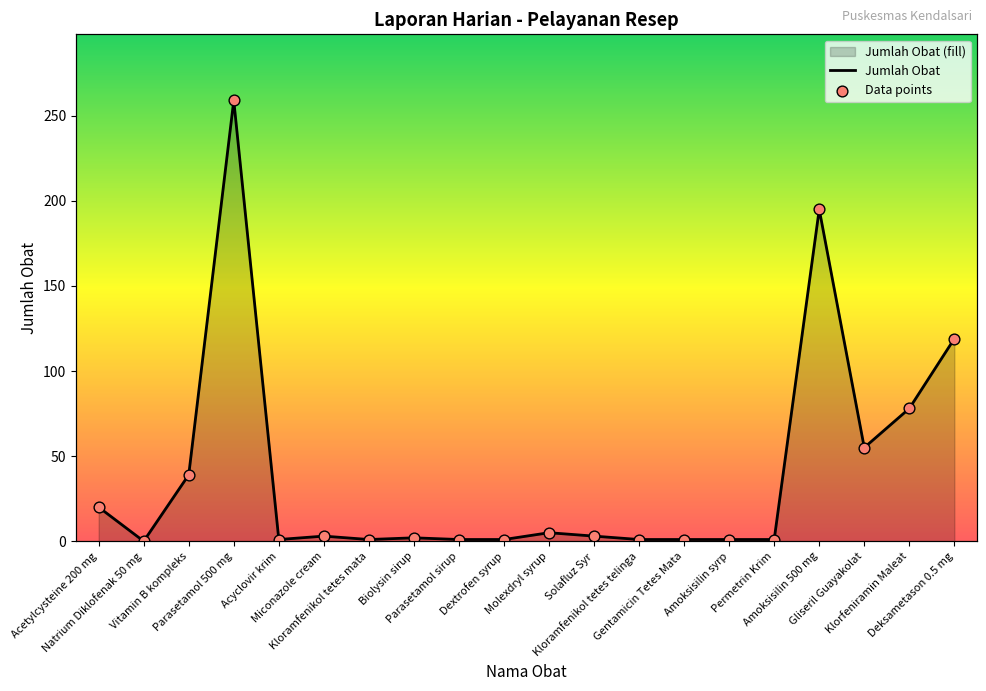

Which series contains the lowest Y value?

Jumlah Obat